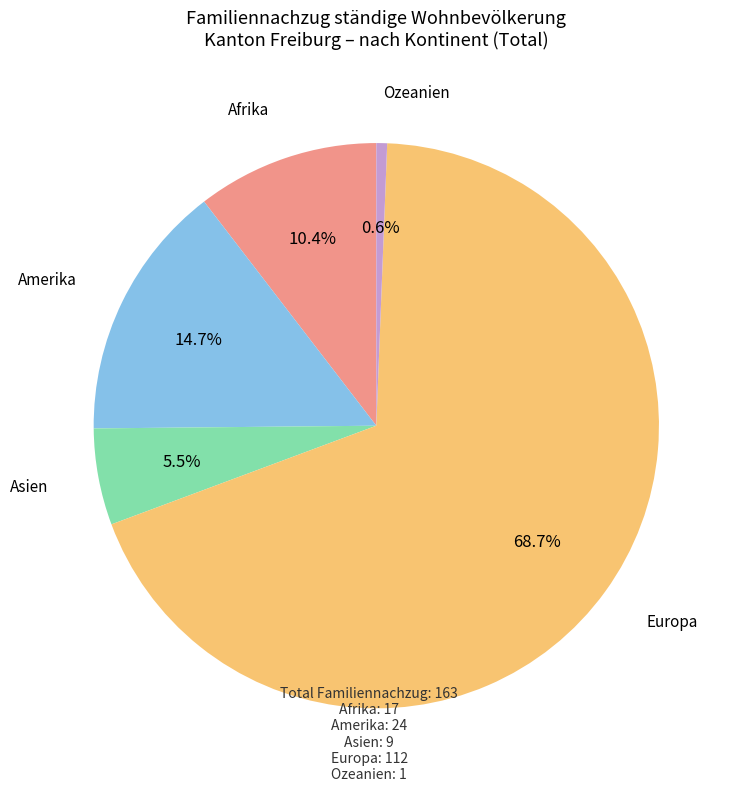

How many slices are in this pie chart?

5